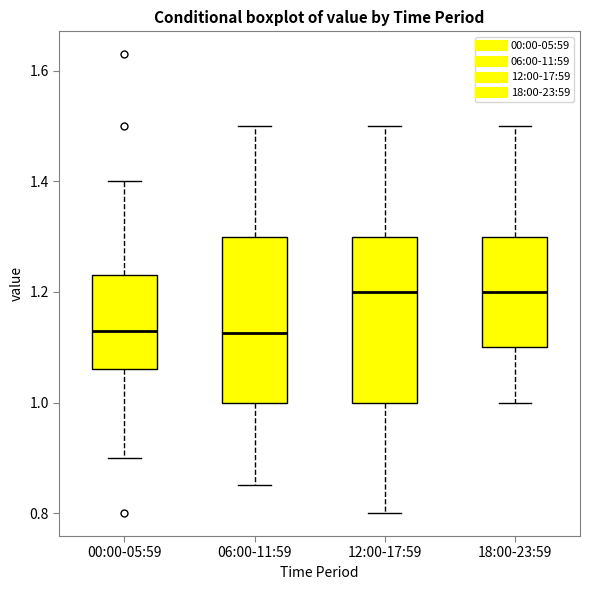

Where does the upper whisker of the box for 18:00-23:59 end on the y-axis? The values are not printed on the chart, so give them approximately, as read against the axis.

1.50